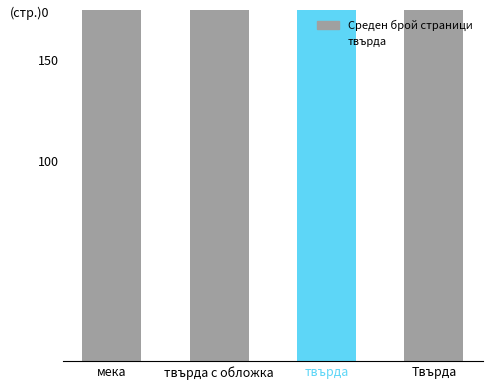

Which category has the lowest value across all series?

мека